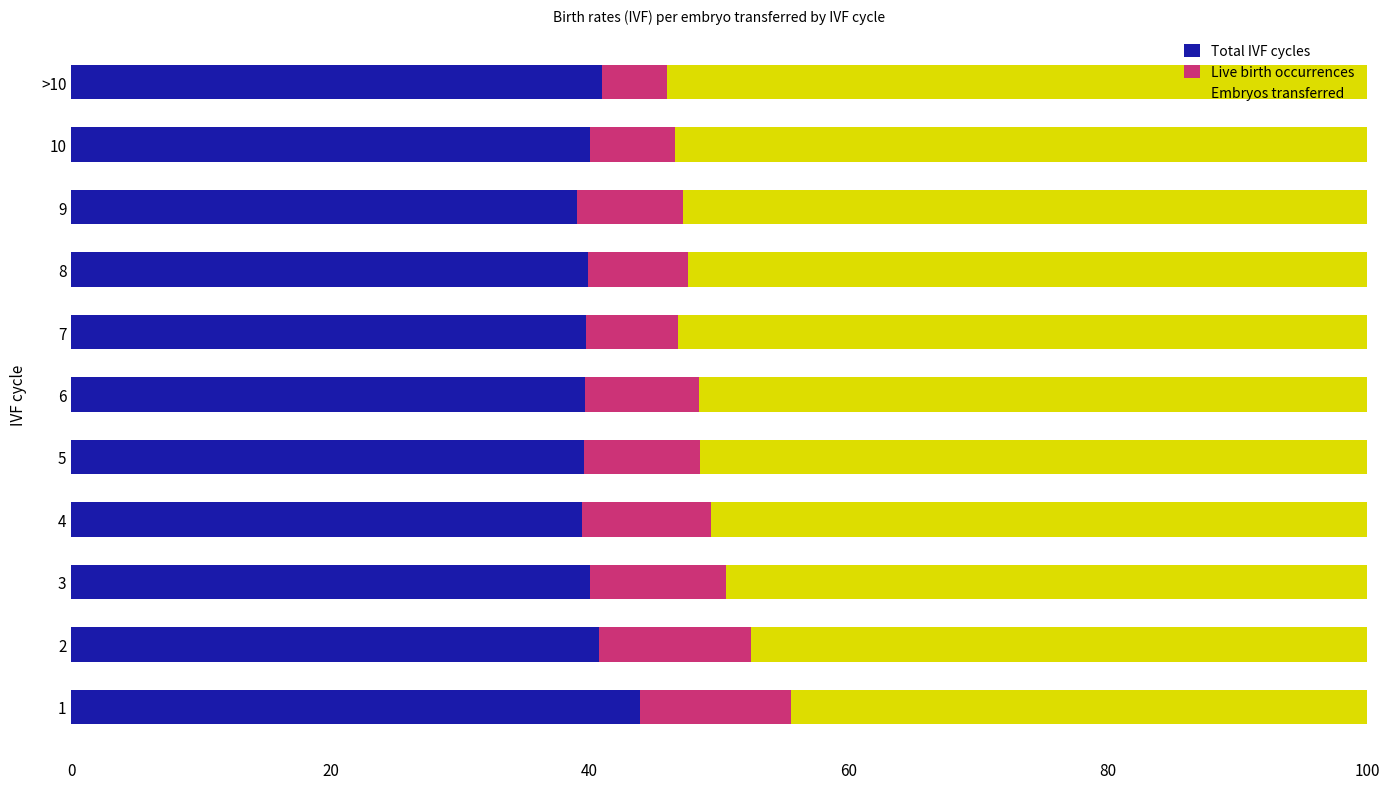

What is the average value of the Total IVF cycles series?

40.3